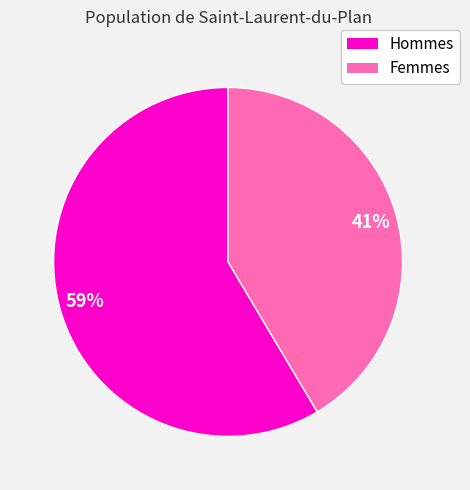

Does any single category account for the majority?

Yes